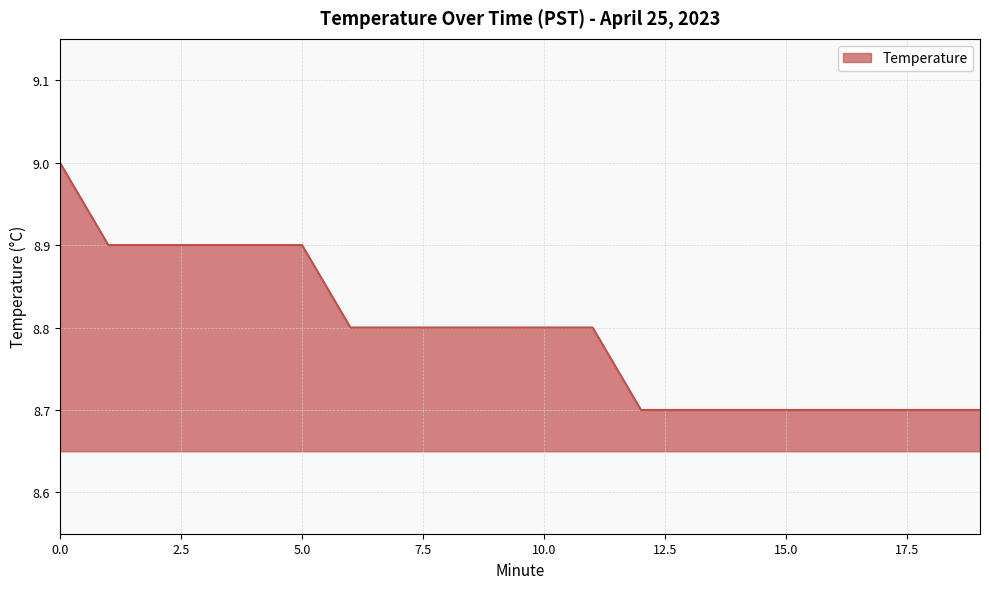

What is the difference between the maximum and minimum values?

0.3